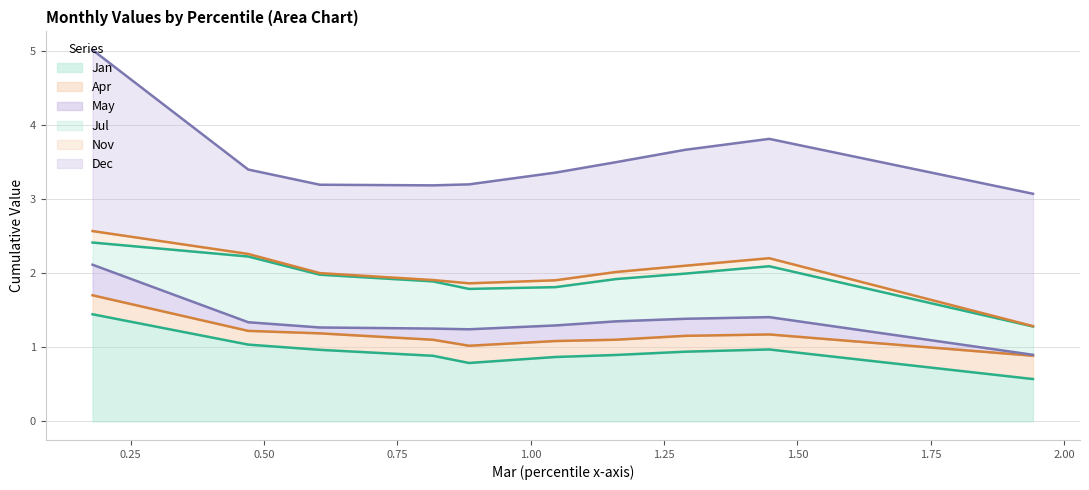

Which series has the largest total across all categories?

Dec